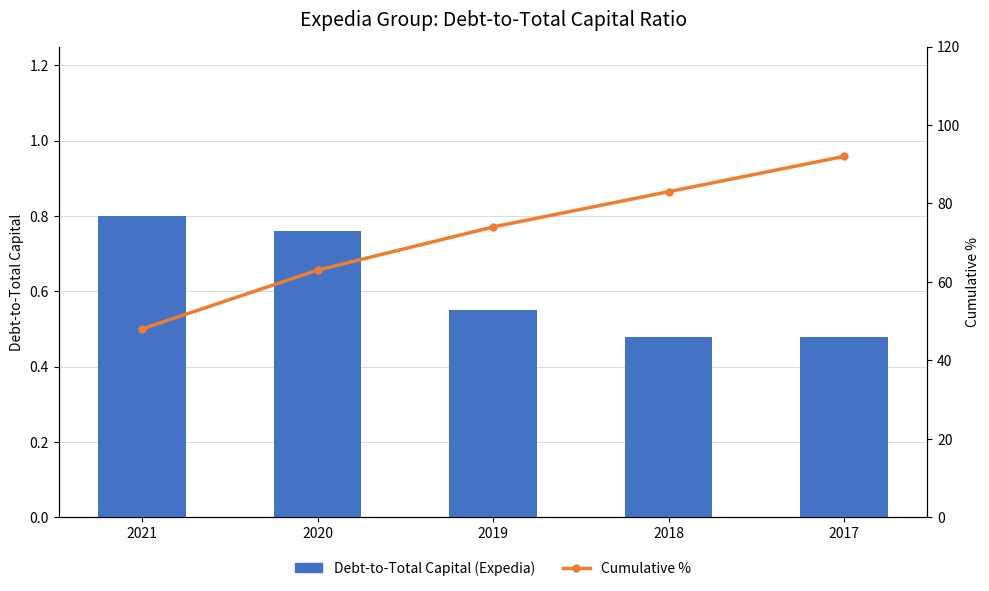

Reading left to right, what are all the values shown in this chart?

Debt-to-Total Capital (Expedia): 2021=0.8	2020=0.8	2019=0.6	2018=0.5	2017=0.5
Cumulative %: 2021=48.0	2020=63.0	2019=74.0	2018=83.0	2017=92.0